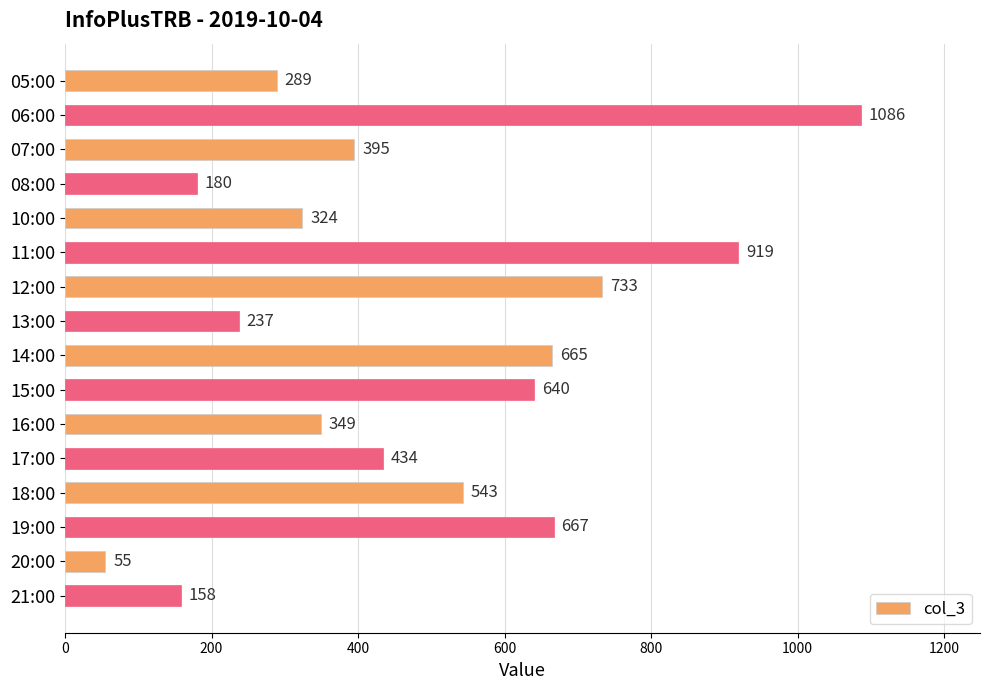

What is the change in value from 14:00 to 21:00?

-507